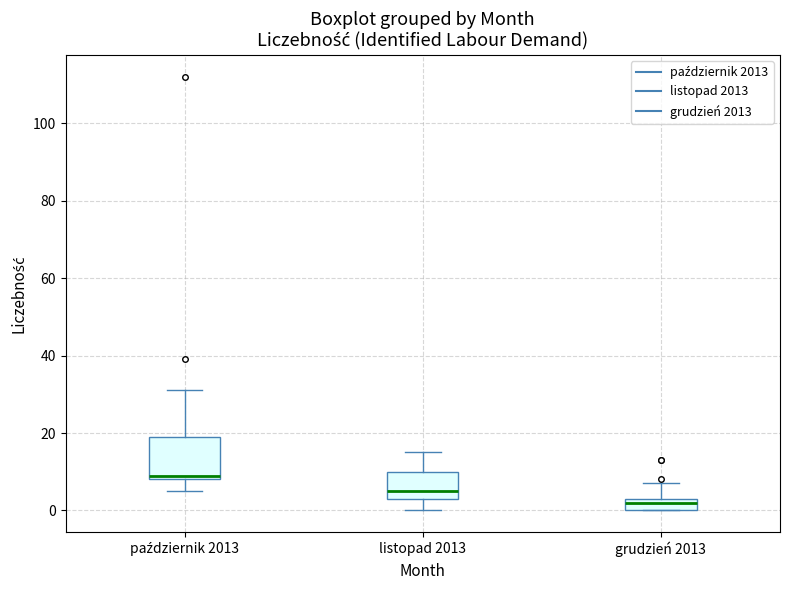

Reading left to right, transcribe this box plot: for each box, give where its median line is, the range the box spans, and where its two whiskers end, as read against the y-axis. The values are not printed on the chart, so give them approximately, as read against the axis.

październik 2013: median 10, box 8 to 20, whiskers 6 to 32
listopad 2013: median 6, box 4 to 10, whiskers 0 to 16
grudzień 2013: median 2, box 0 to 4, whiskers 0 to 8